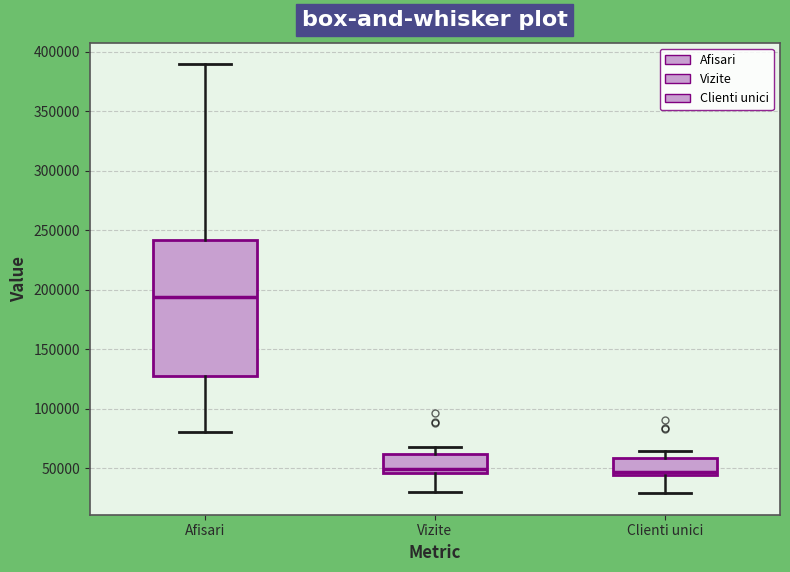

Where does the lower whisker of the box for Afisari end on the y-axis? The values are not printed on the chart, so give them approximately, as read against the axis.

80000